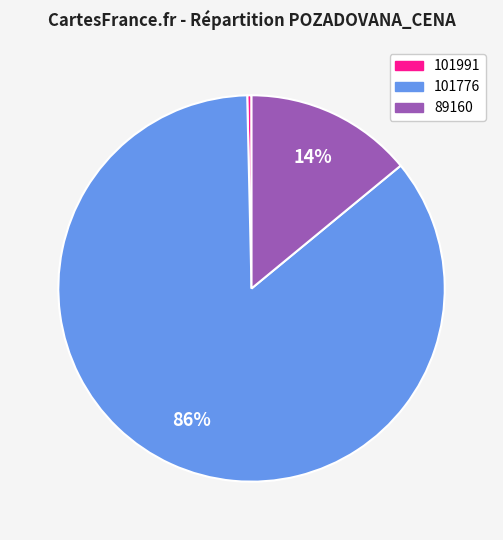

Which slice is the smallest?

101991